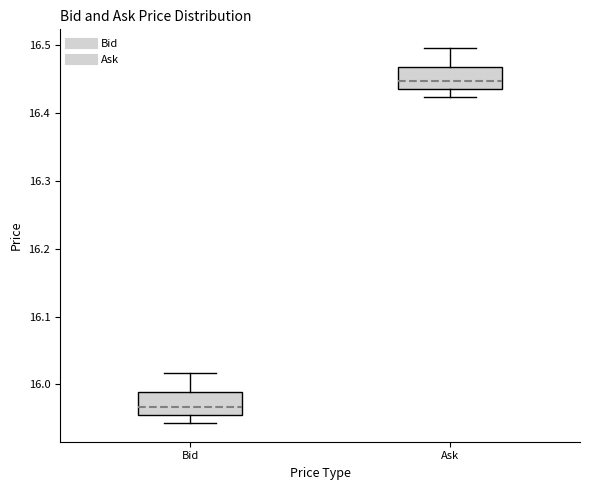

Reading left to right, read every box against the y-axis: the position of its median line, the range the box covers, and the ends of its whiskers. The values are not printed on the chart, so give them approximately, as read against the axis.

Bid: median 15.97, box 15.96 to 15.99, whiskers 15.94 to 16.02
Ask: median 16.45, box 16.44 to 16.47, whiskers 16.42 to 16.50